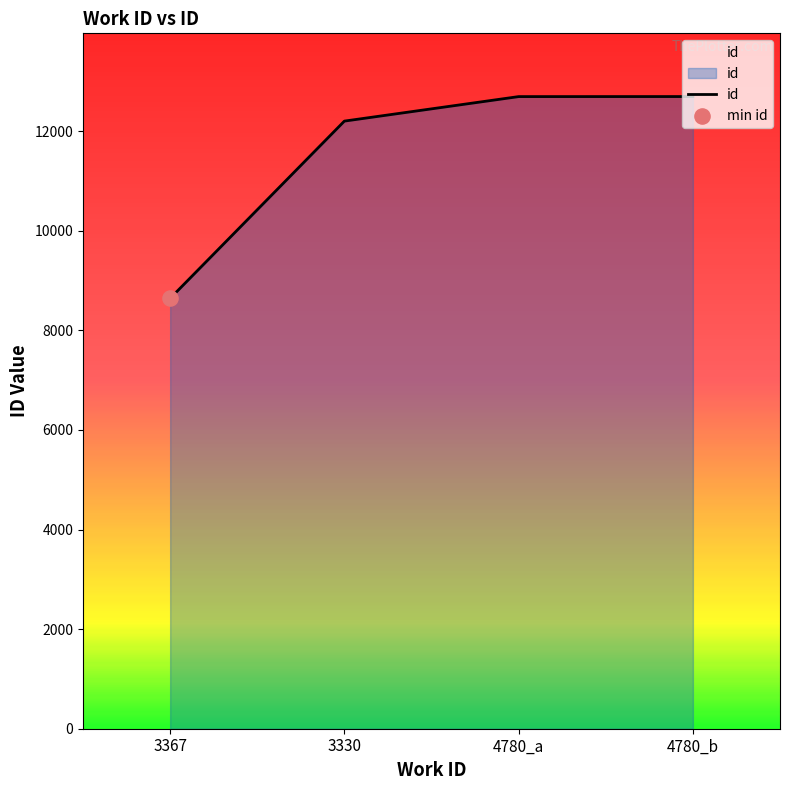

What is the change in value from 3330 to 4780_b?

+493